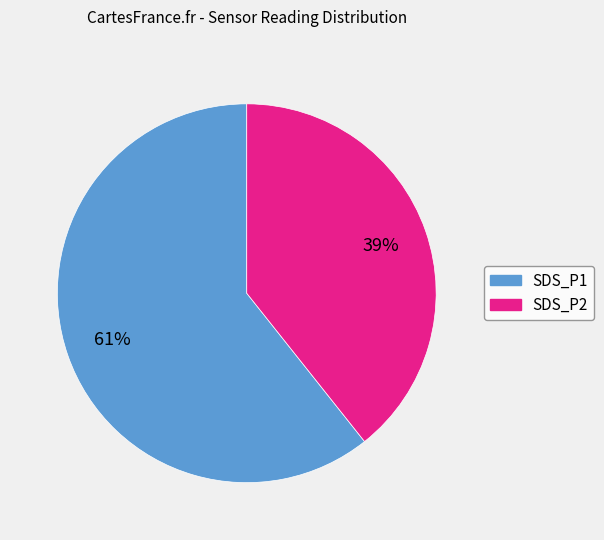

What percentage is the SDS_P1 slice, to the nearest percent?

61%